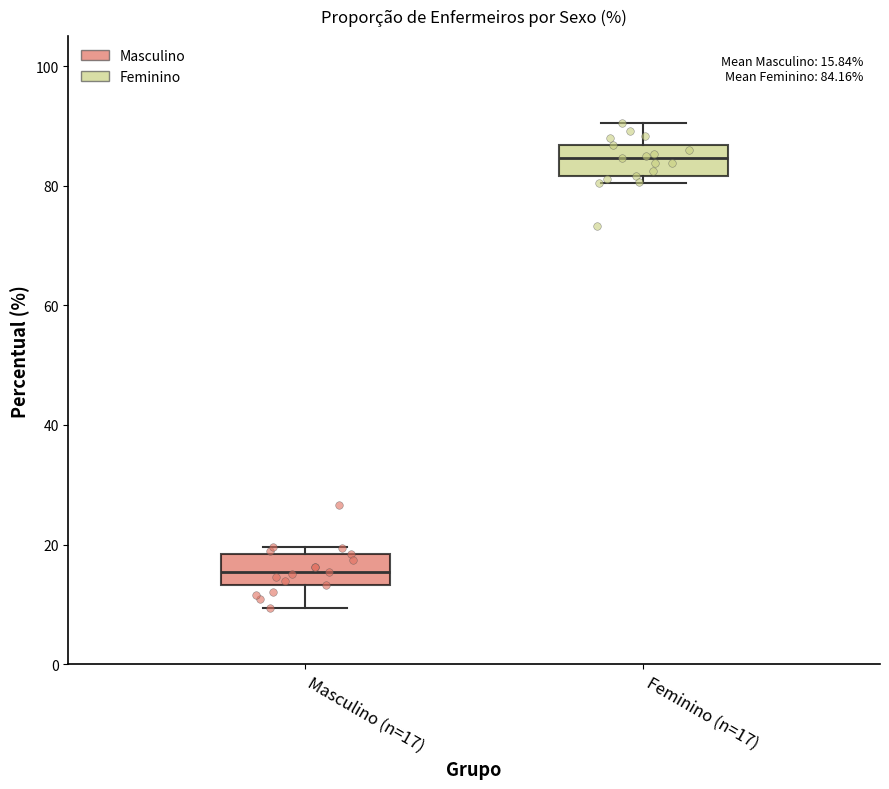

Which box's median line is the highest?

Feminino (n=17)